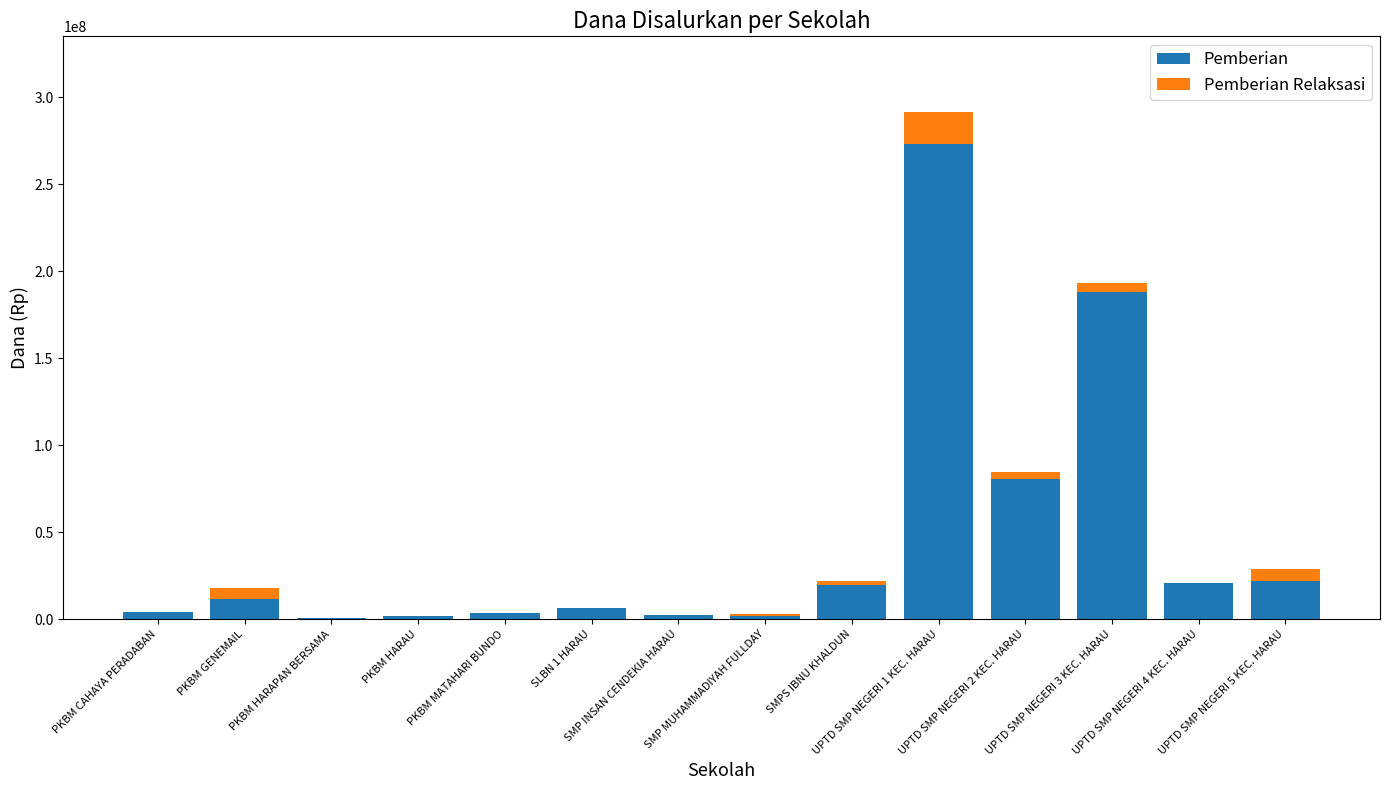

Count the number of data series in this chart.

2